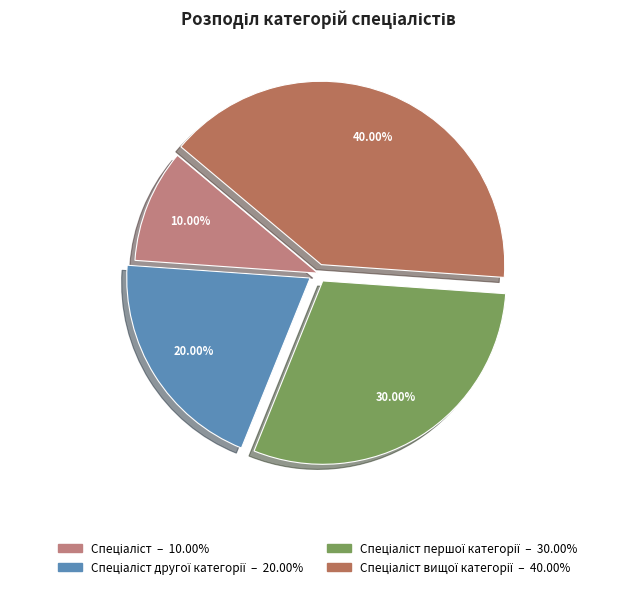

Is there a majority slice in this chart?

No